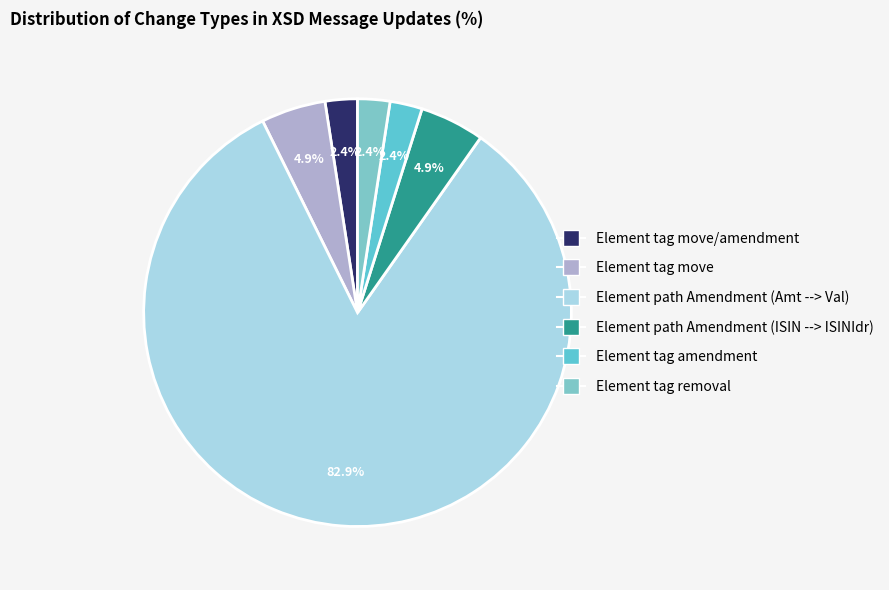

What is the smallest slice in the pie chart?

Element tag move/amendment